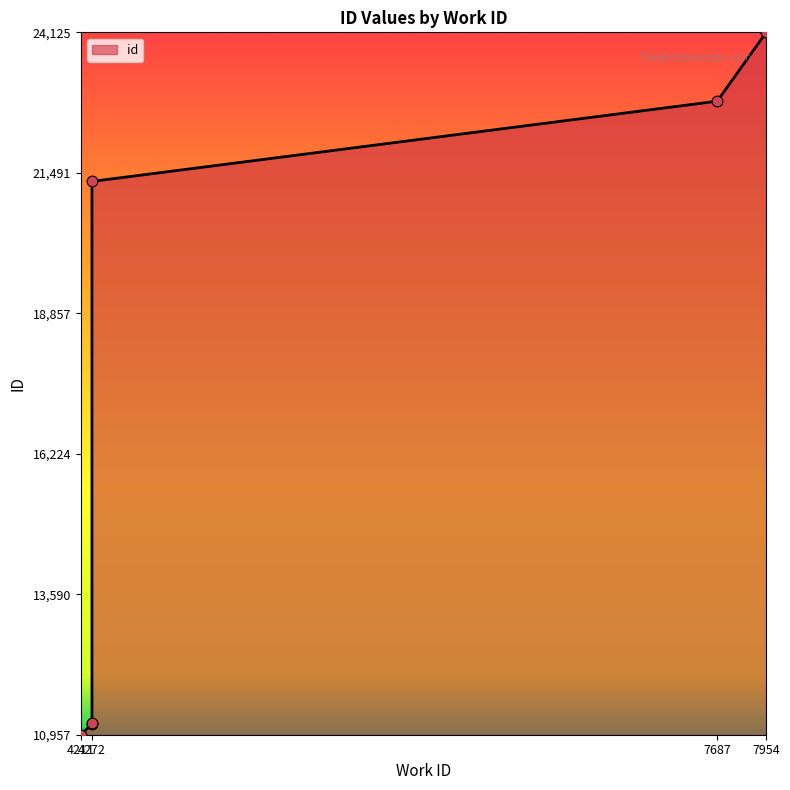

Which has a higher value, 4272 or 7687?

7687